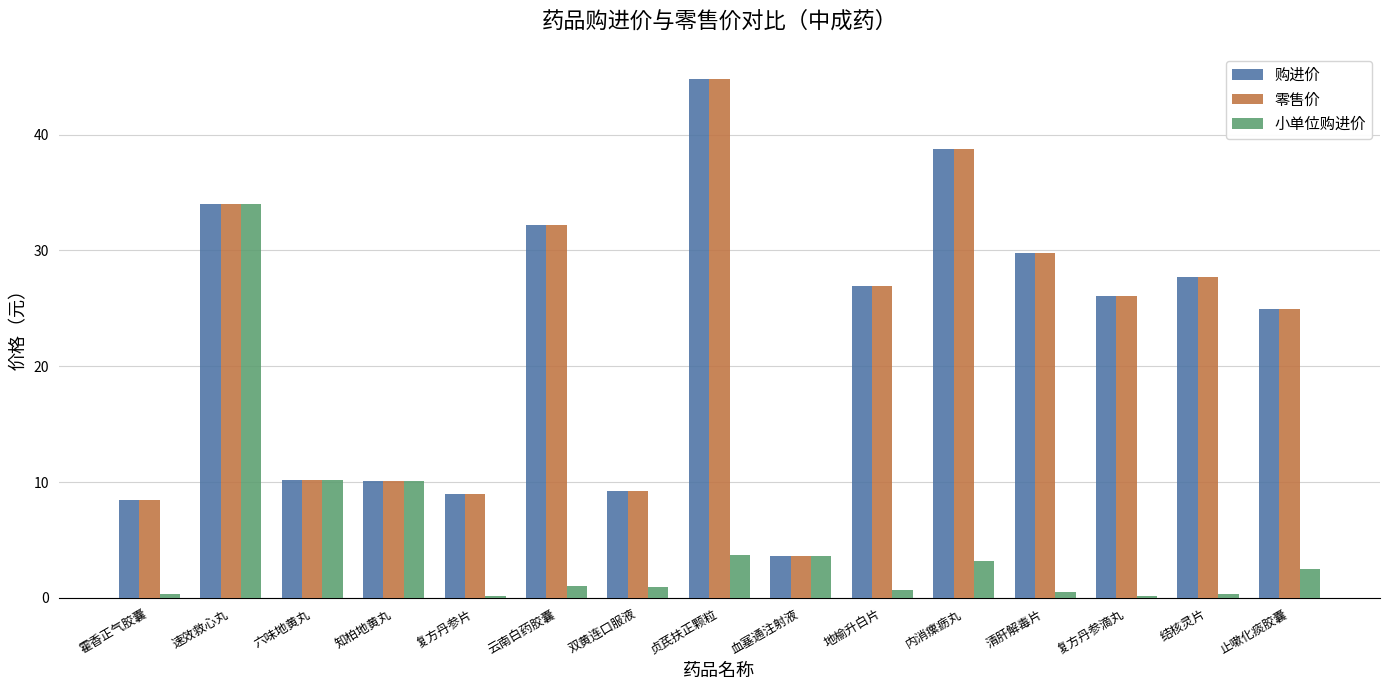

The 零售价 series shows 34.0 at 速效救心丸. True or false?

True